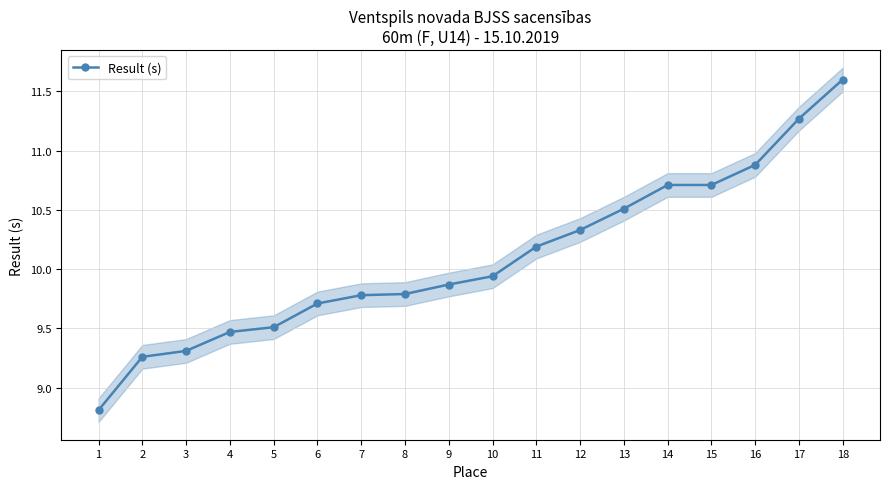

List the labels in order of value, largest first.

18, 17, 16, 14, 15, 13, 12, 11, 10, 9, 8, 7, 6, 5, 4, 3, 2, 1